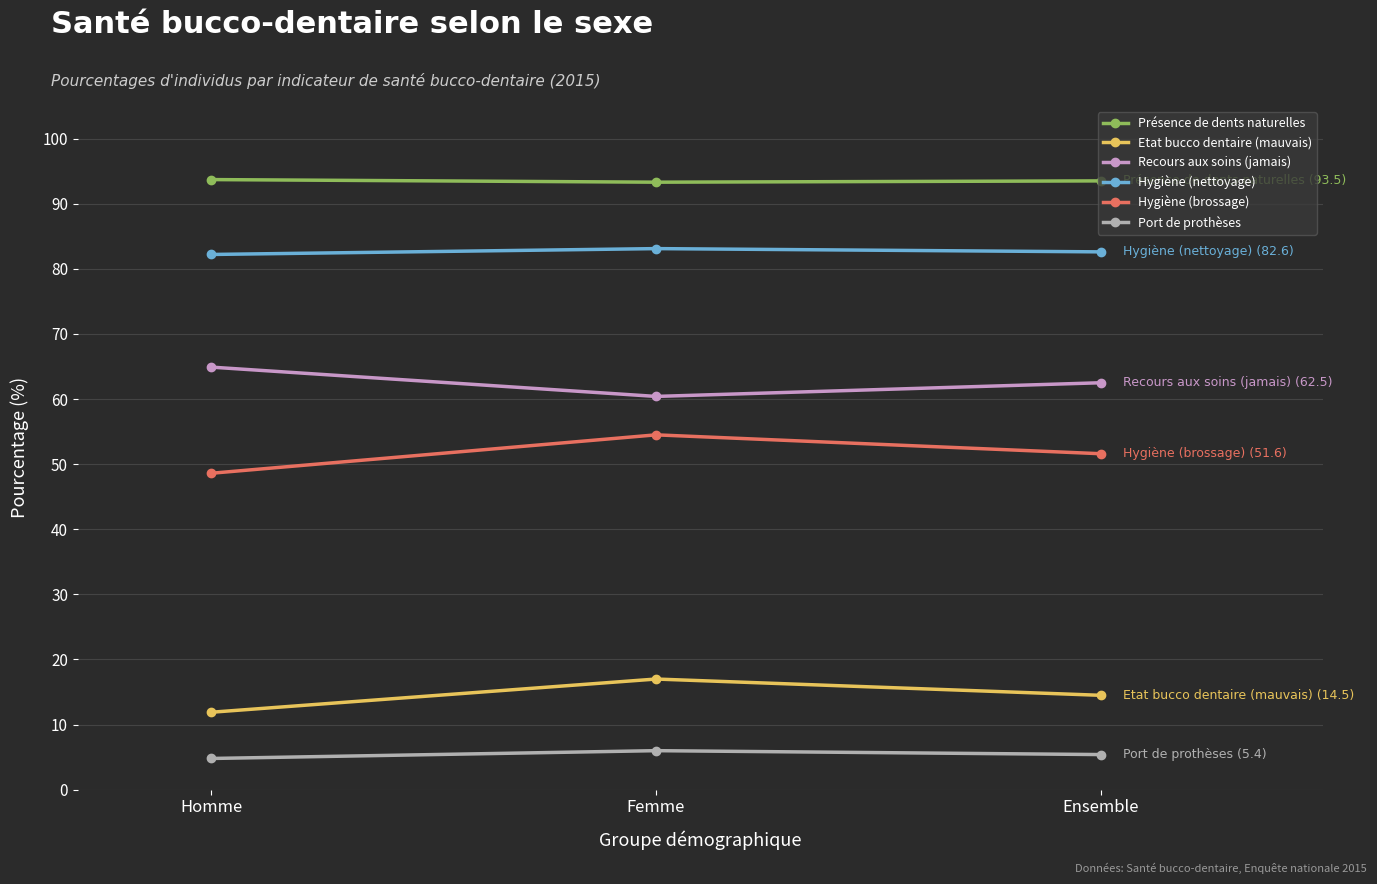

The Hygiène (nettoyage) series shows 82.2 at Homme. True or false?

True